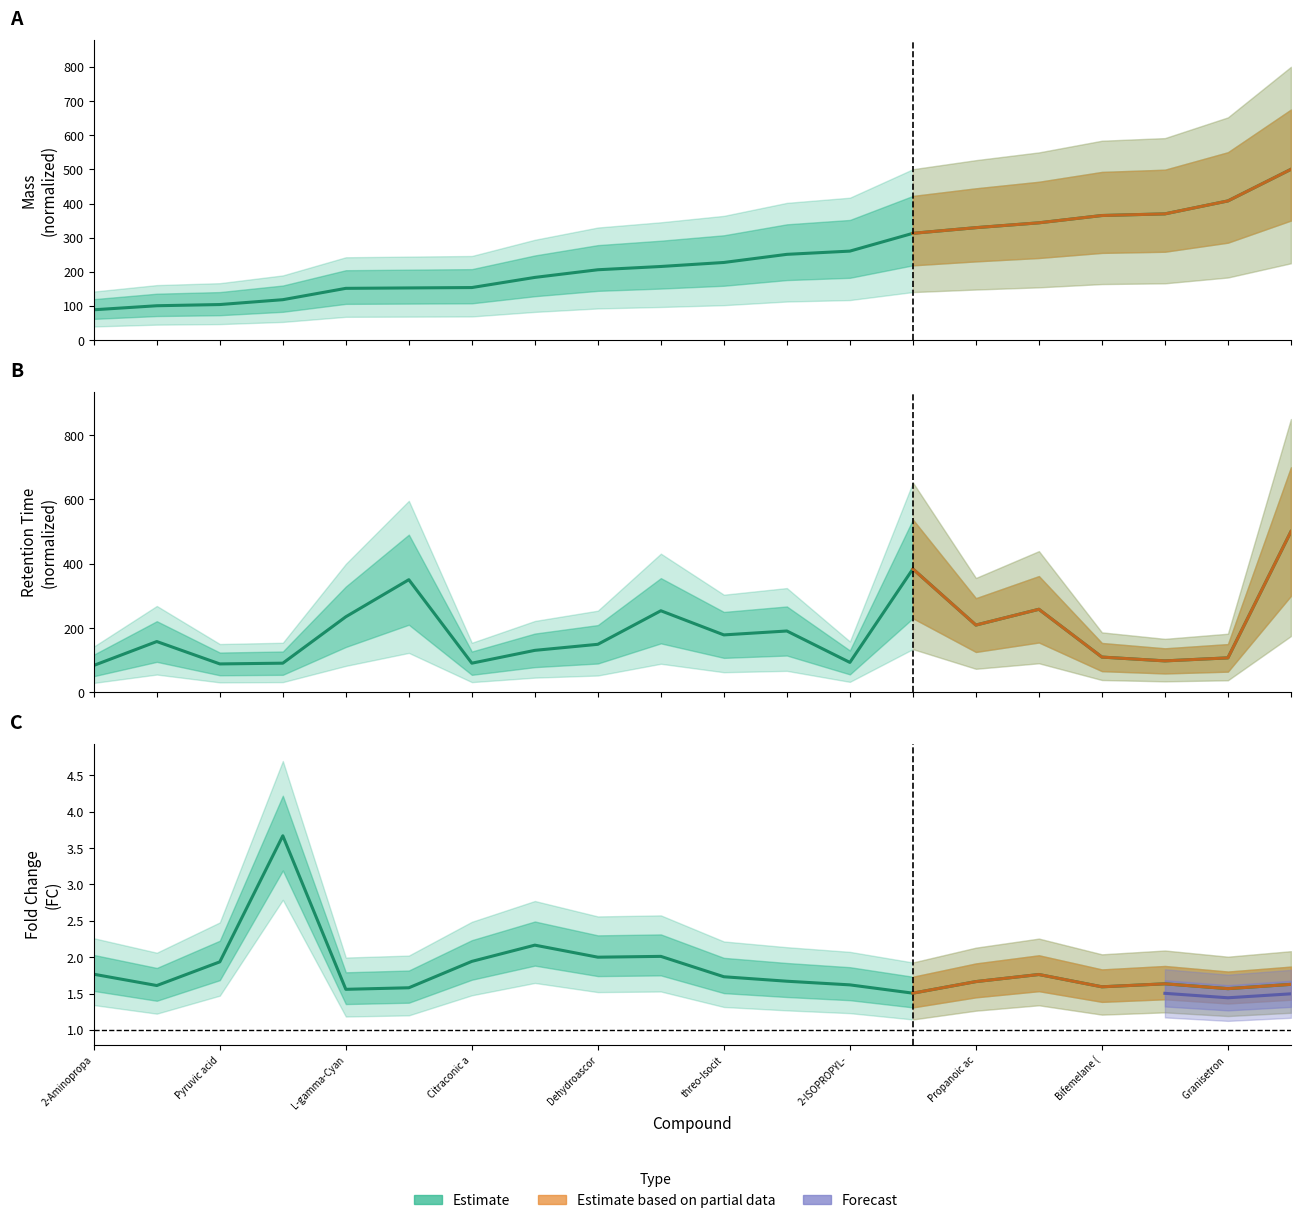

After their last crossing, which series has the higher values: Mass (normalized) or Retention Time (normalized)?

Mass (normalized)